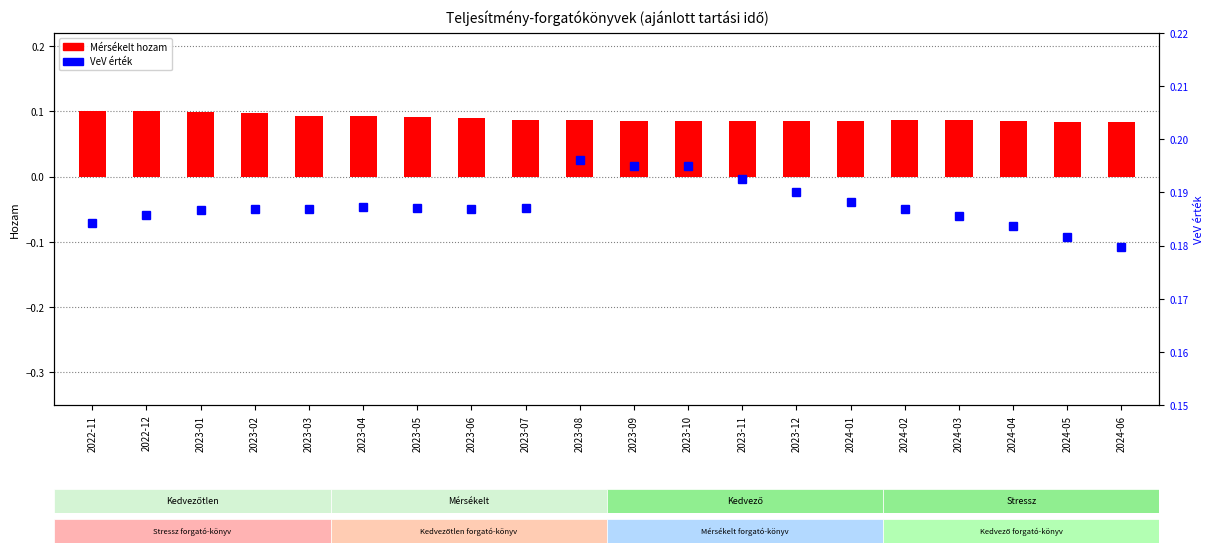

The value of Mérsékelt hozam at 2024-06 is 0.1. True or false?

True